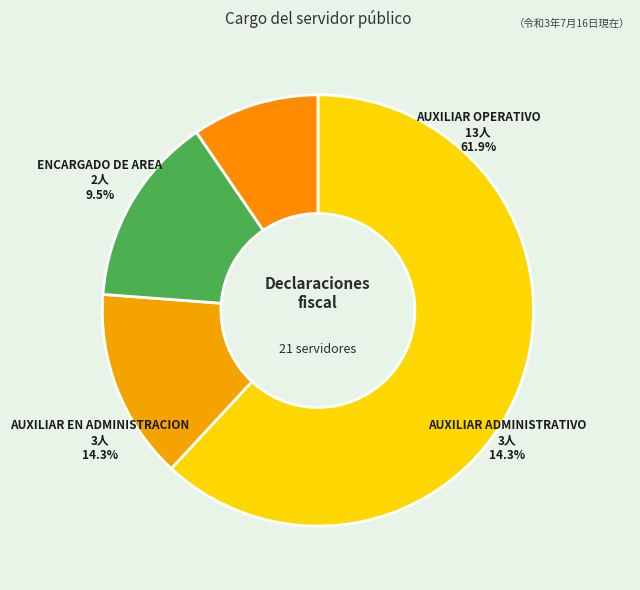

Which slice is the largest?

AUXILIAR OPERATIVO